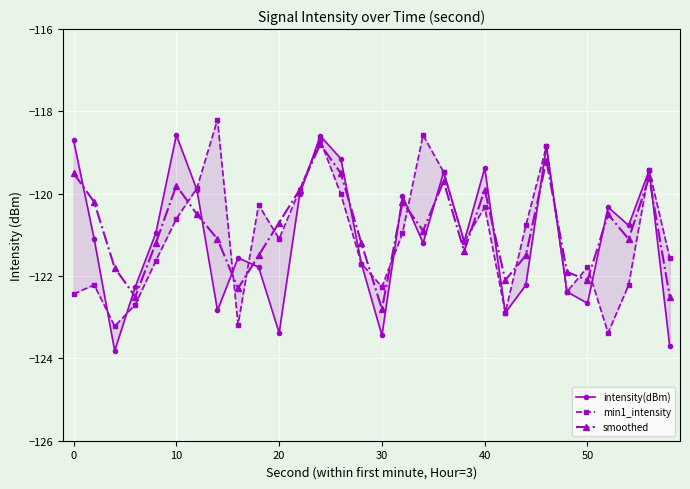

How many interior local peaks does the smoothed series have?

8